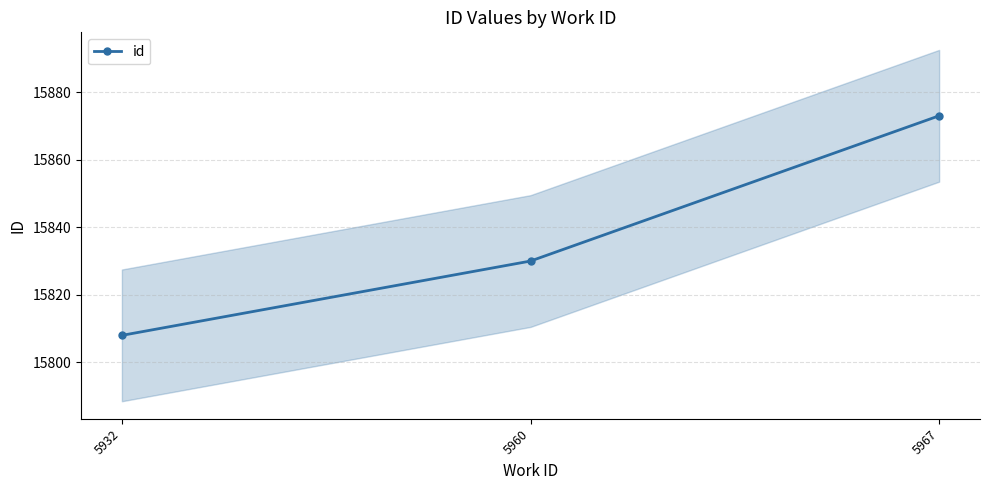

Rank the categories by value from highest to lowest.

5967, 5960, 5932